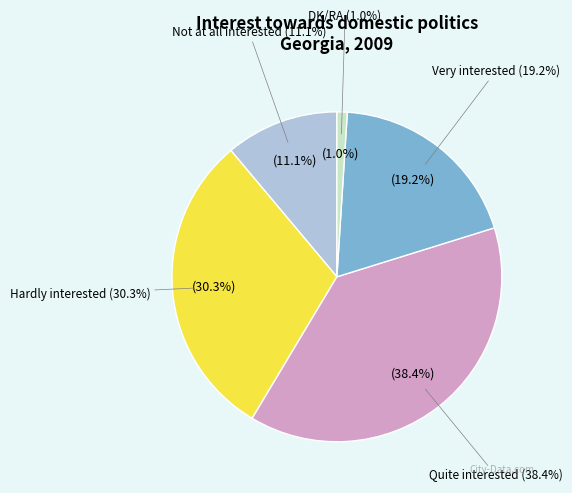

Which category has the smallest portion of the pie?

DK/RA